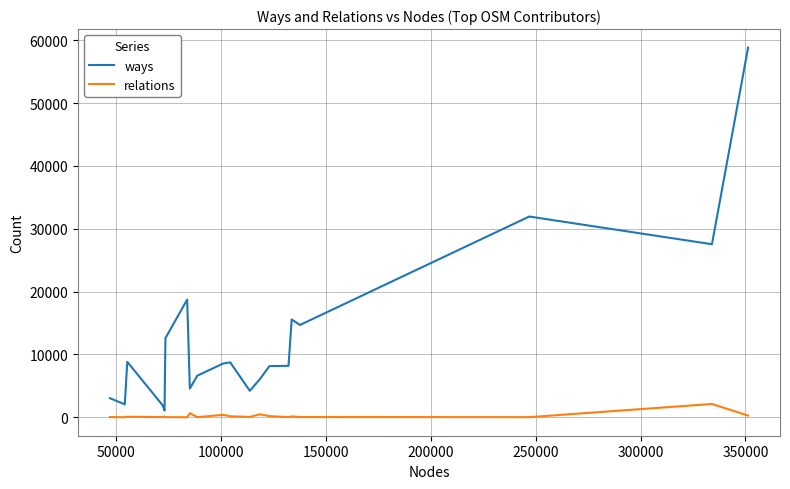

List the series in order of their peak value, lowest first.

relations, ways